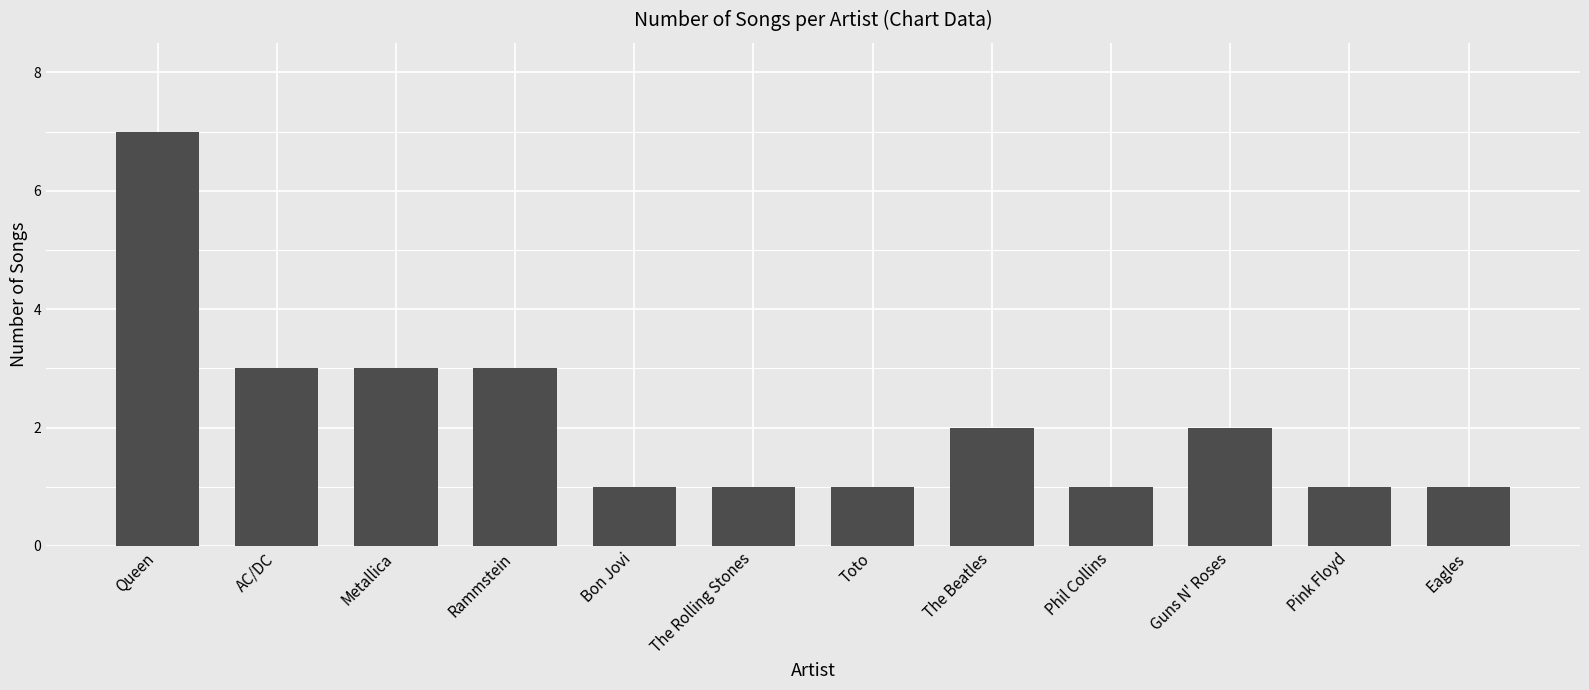

Does the chart contain stacked bars?

No